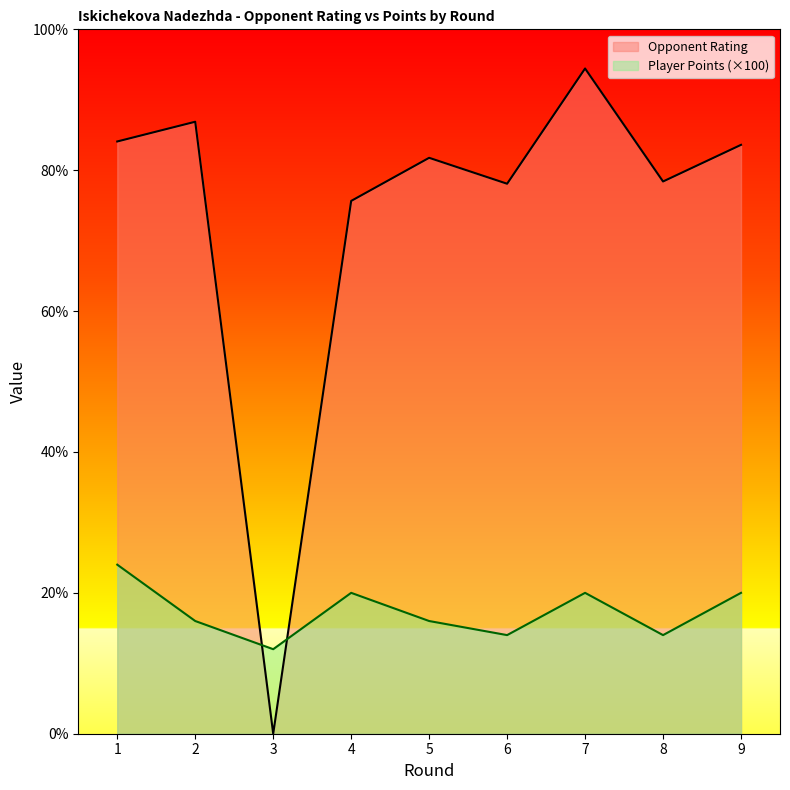

At how many categories does at least one series exceed 777?

8